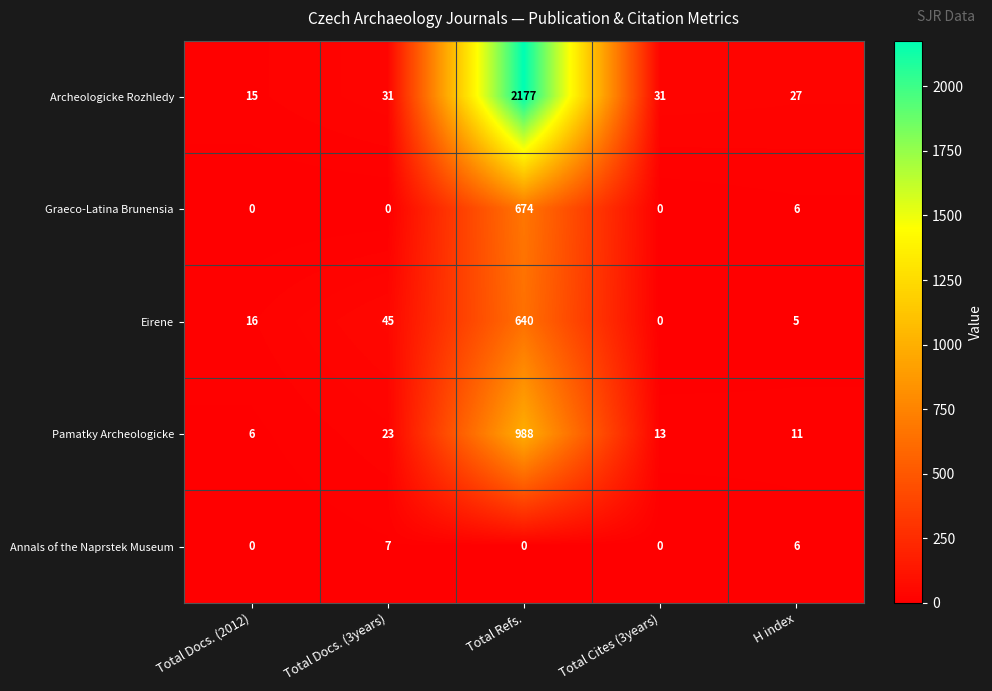

Which category has the highest value across all series?

Total Refs.